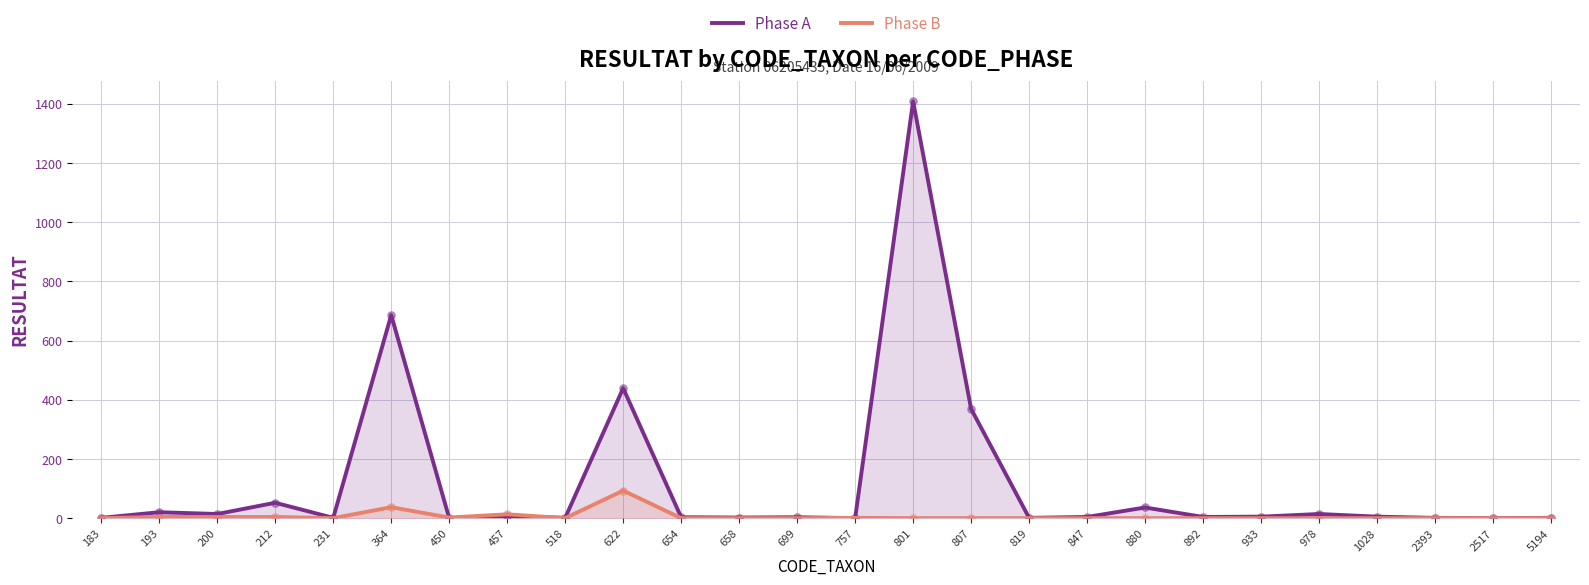

Which series has the widest spread of Y values?

Phase A